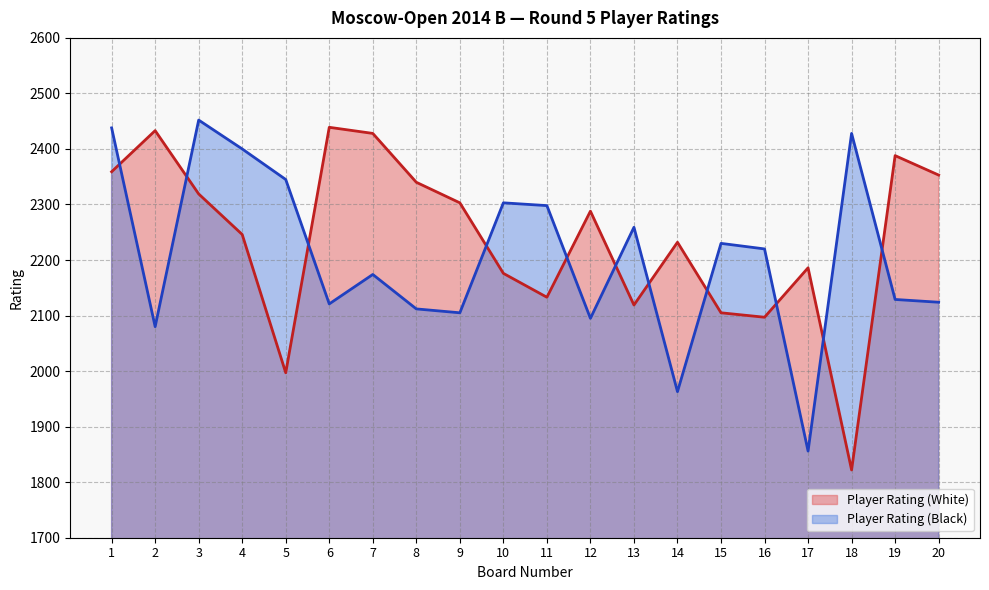

The Player Rating (Black) series shows 3219 at 6. True or false?

False